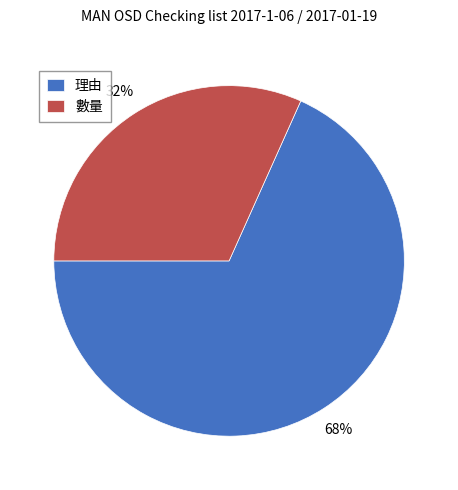

What is the ratio of the value at 數量 to the value at 理由?

0.5